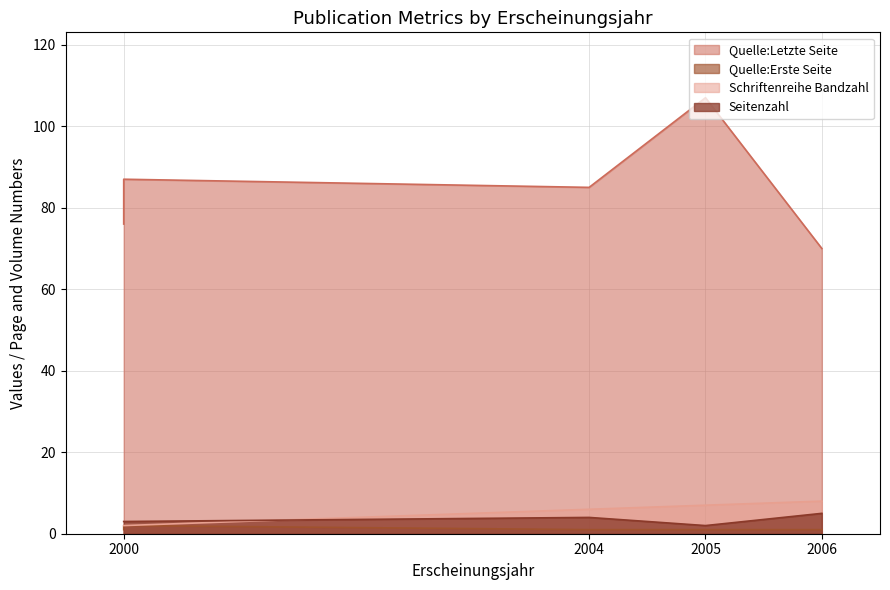

At which category does Seitenzahl reach its first local valley?

2005